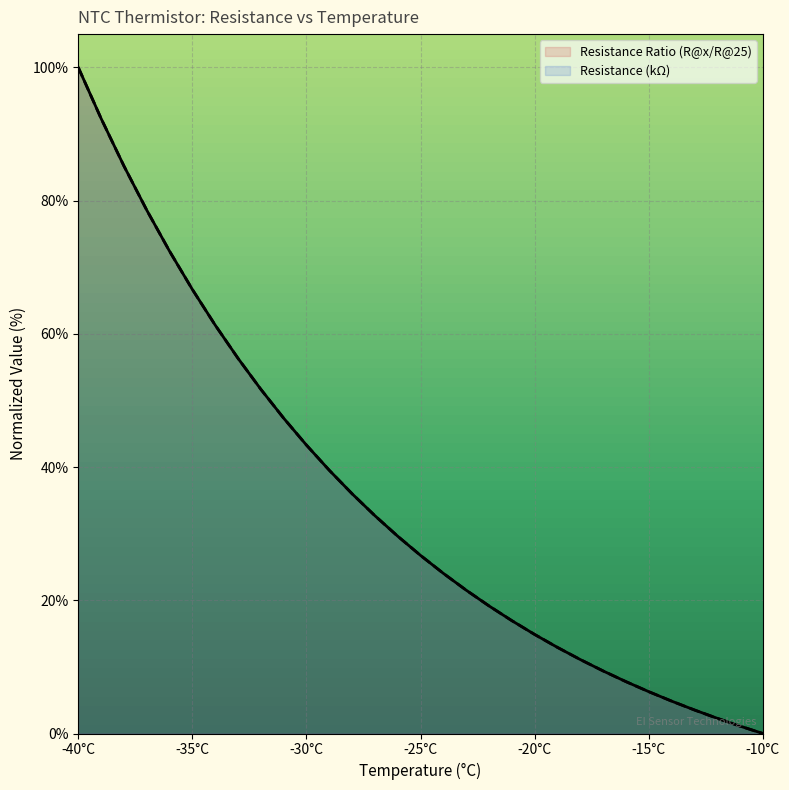

Reading left to right, transcribe all the data shown in this chart.

Resistance Ratio (R@x/R@25): 100.0	92.3	85.2	78.6	72.4	66.7	61.3	56.3	51.7	47.3	43.3	39.5	36.0	32.7	29.6	26.7	24.0	21.5	19.1	16.9	14.9	12.9	11.1	9.4	7.8	6.3	4.9	3.5	2.3	1.1	0.0
Resistance (kΩ): 100.0	92.3	85.2	78.6	72.4	66.7	61.3	56.3	51.7	47.3	43.3	39.5	36.0	32.7	29.6	26.7	24.0	21.5	19.1	16.9	14.9	12.9	11.1	9.4	7.8	6.3	4.9	3.5	2.3	1.1	0.0